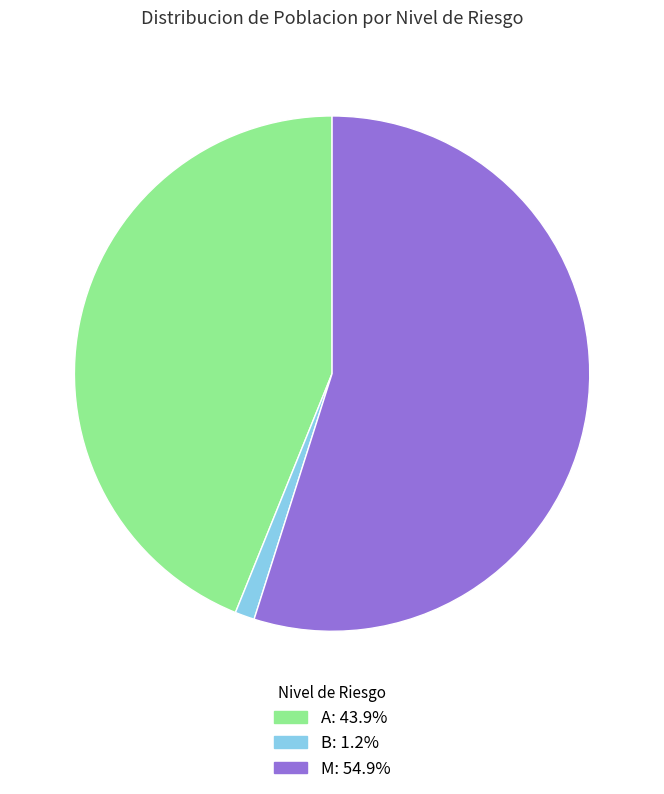

Does any single category account for the majority?

Yes